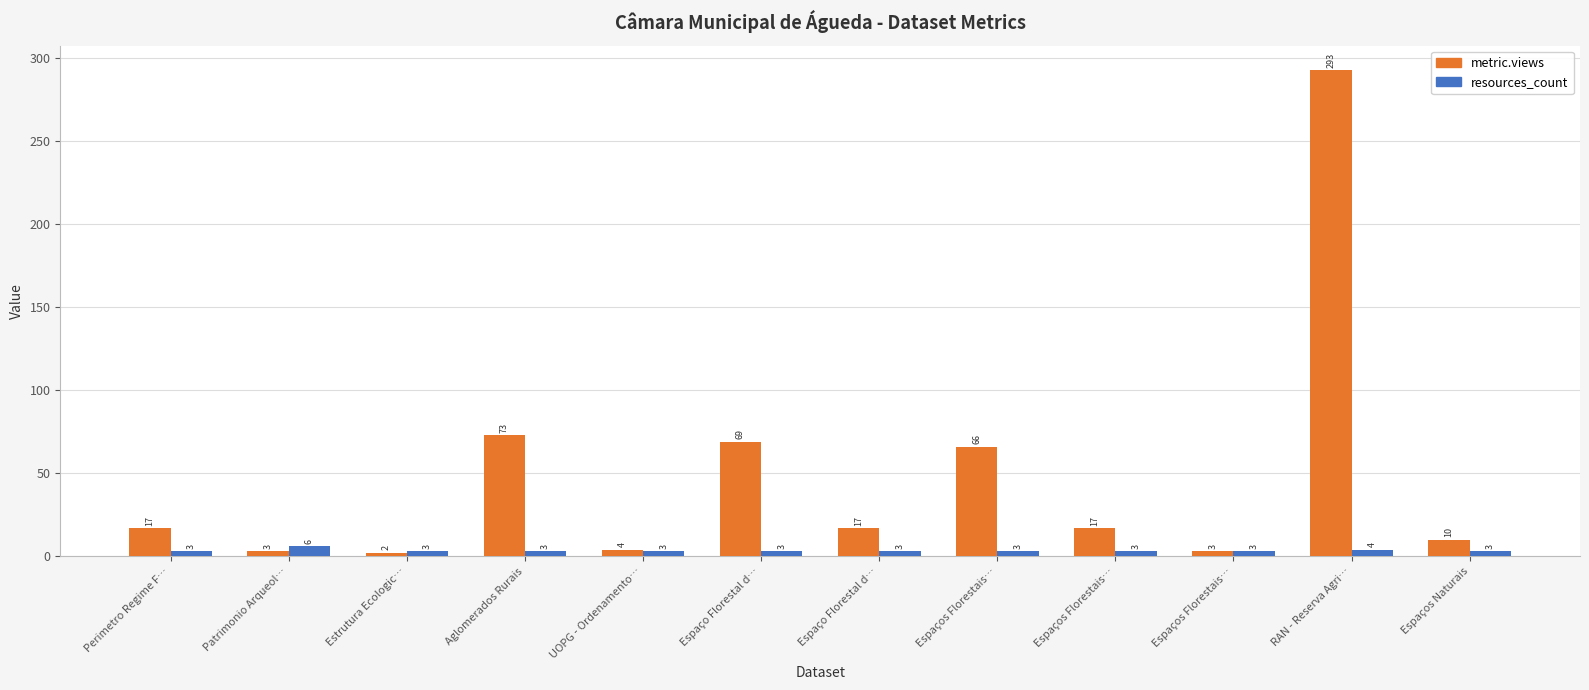

What is the value of the metric.views bar at the 3rd from the left?

2